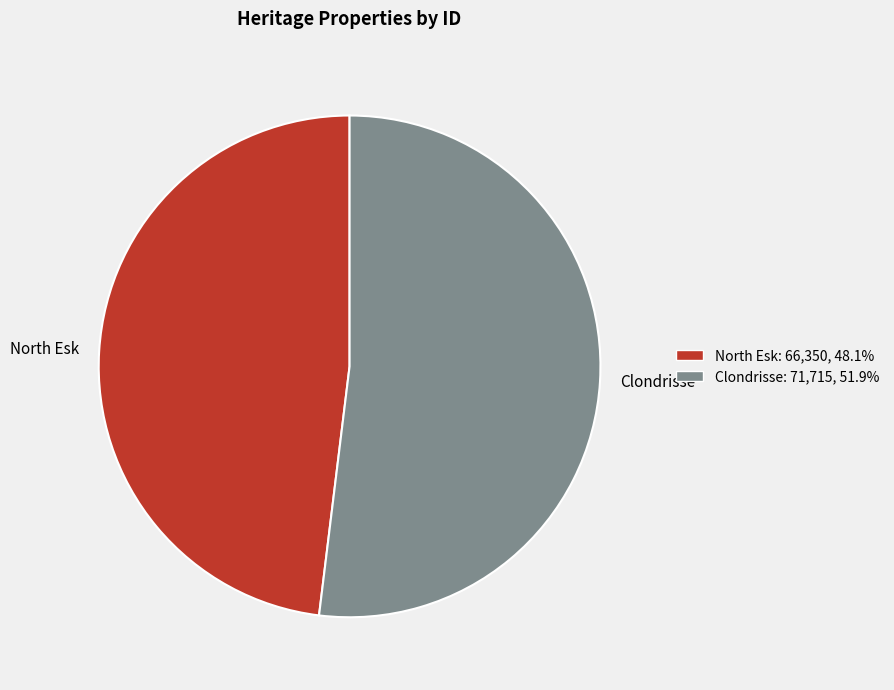

Does Clondrisse account for over 50% of the chart?

Yes